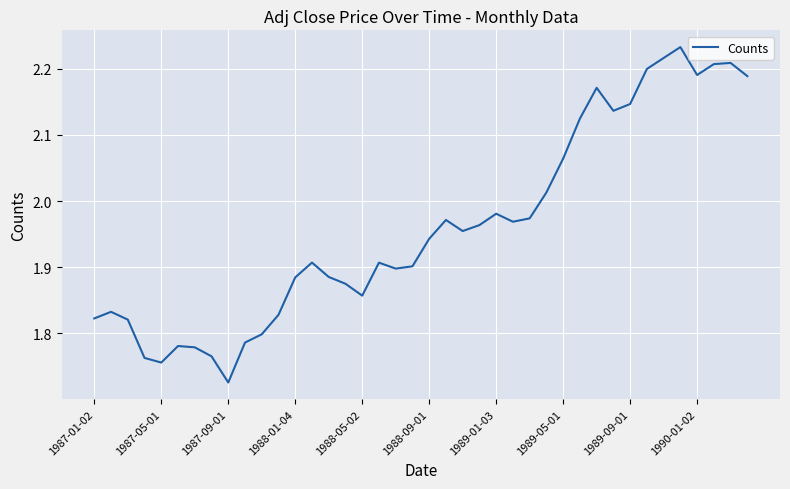

What is the difference between the maximum and minimum values?

0.5